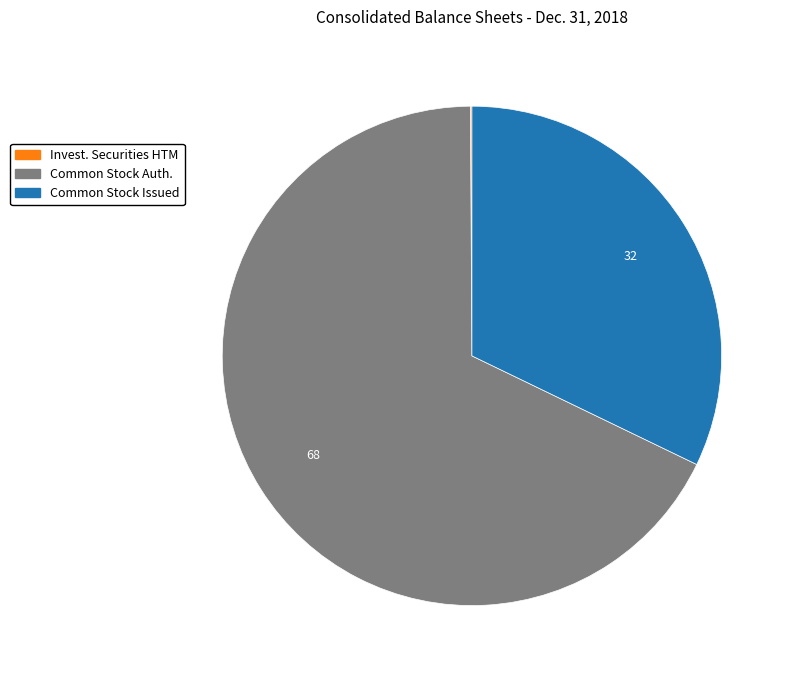

Which slice represents more than half of the pie?

Common Stock Auth.